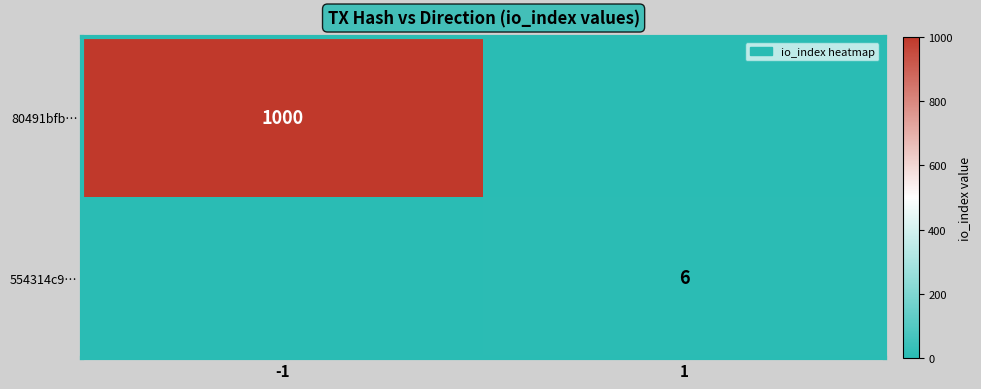

Which has a higher value, -1 or 1?

-1